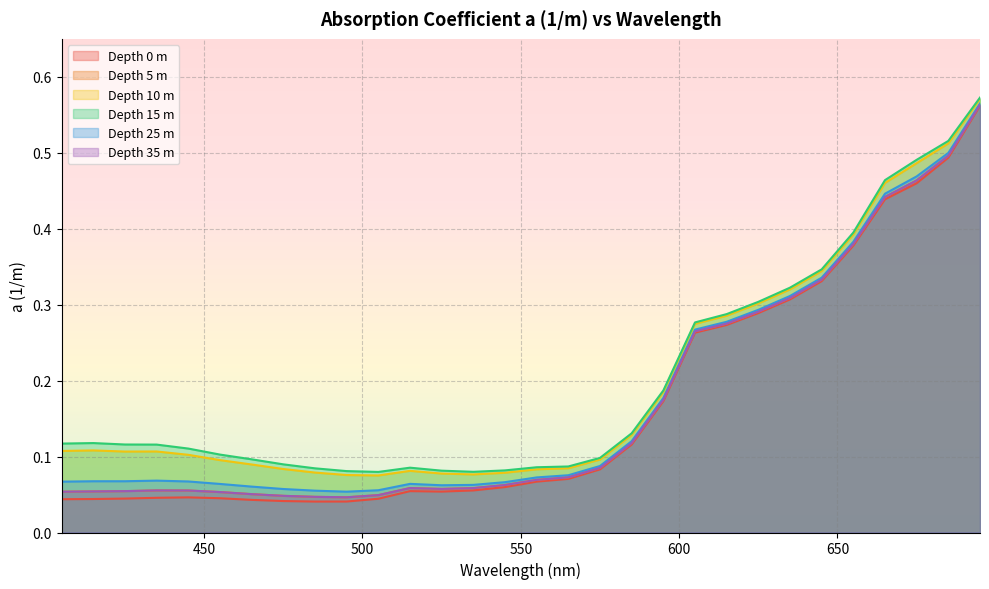

Where is 15 nearest to the value 0?

505